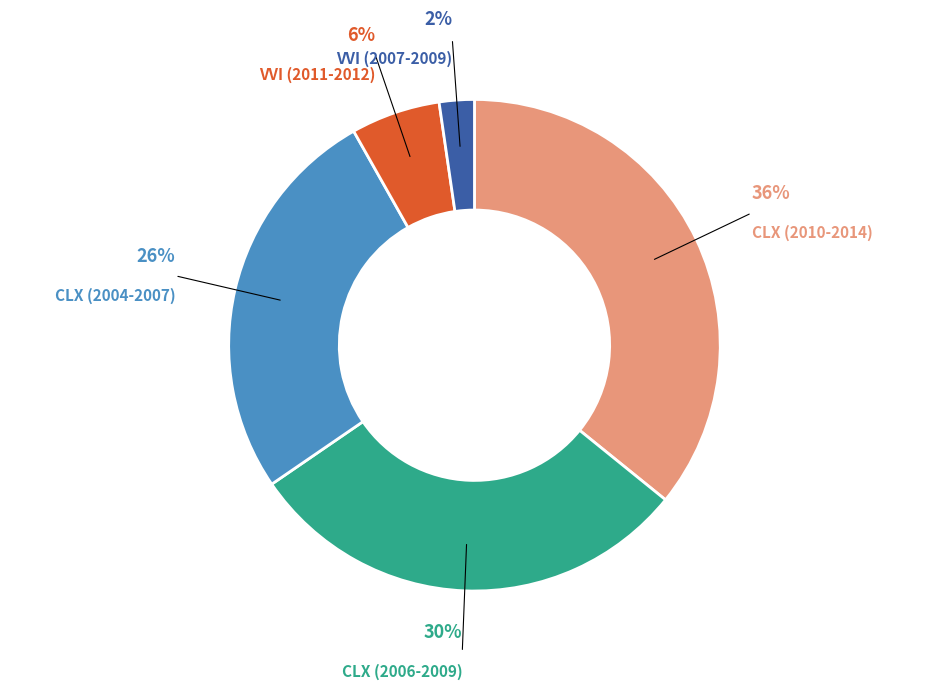

Is there a majority slice in this chart?

No